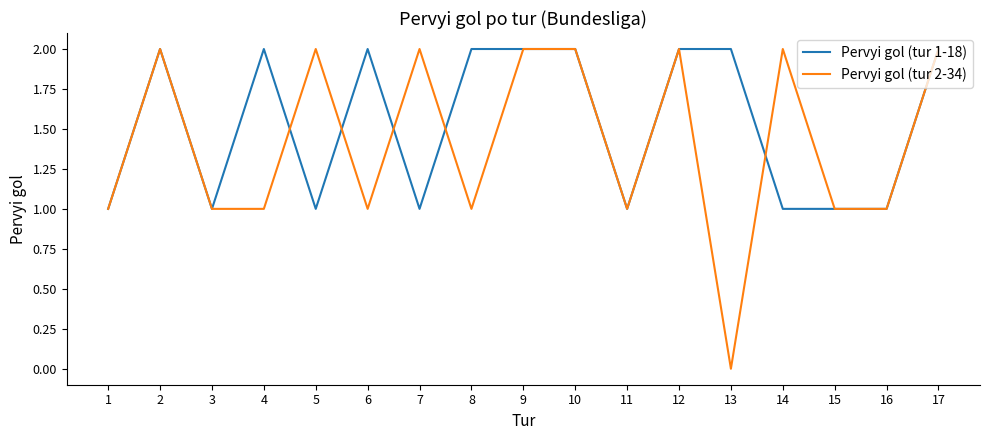

Is this an area chart (filled region under the line)?

No